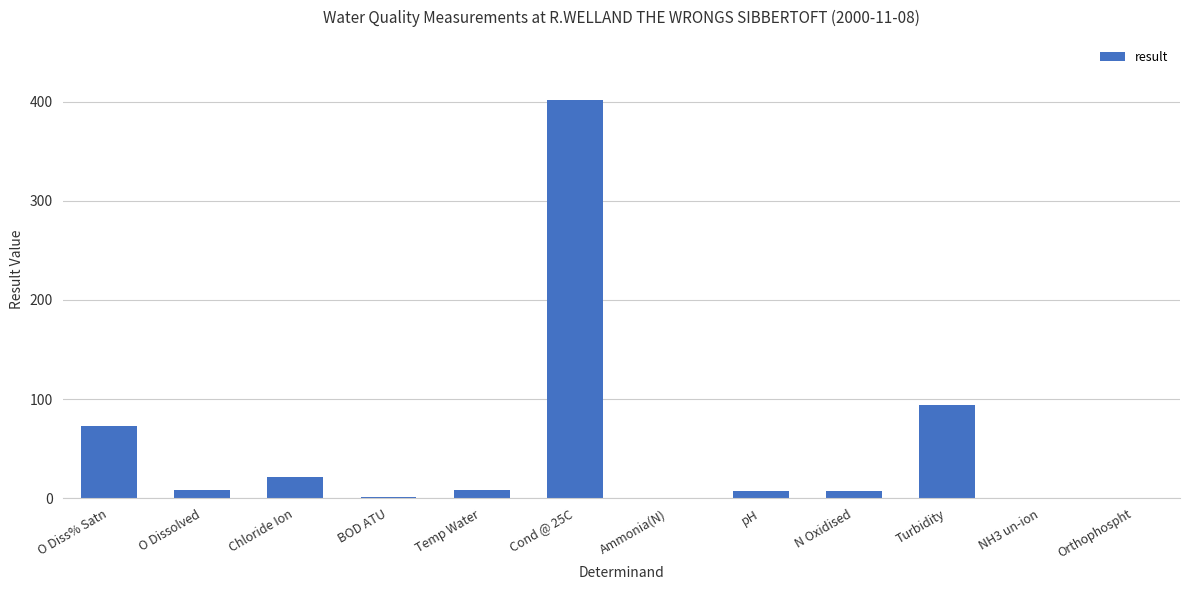

What is the change in value from Cond @ 25C to Ammonia(N)?

-401.9